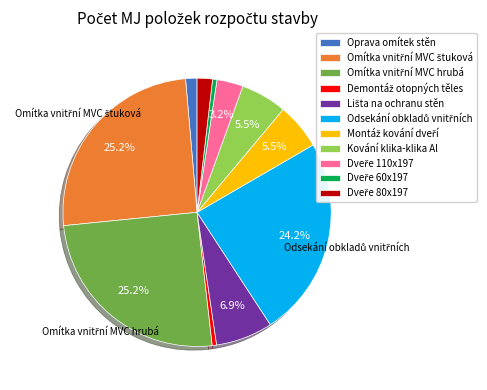

Which has a higher value, Oprava omítek stěn or Kování klika-klika Al?

Kování klika-klika Al